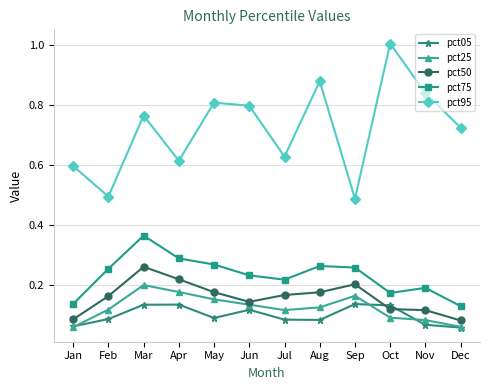

Which series changed the most between Feb and May?

pct95